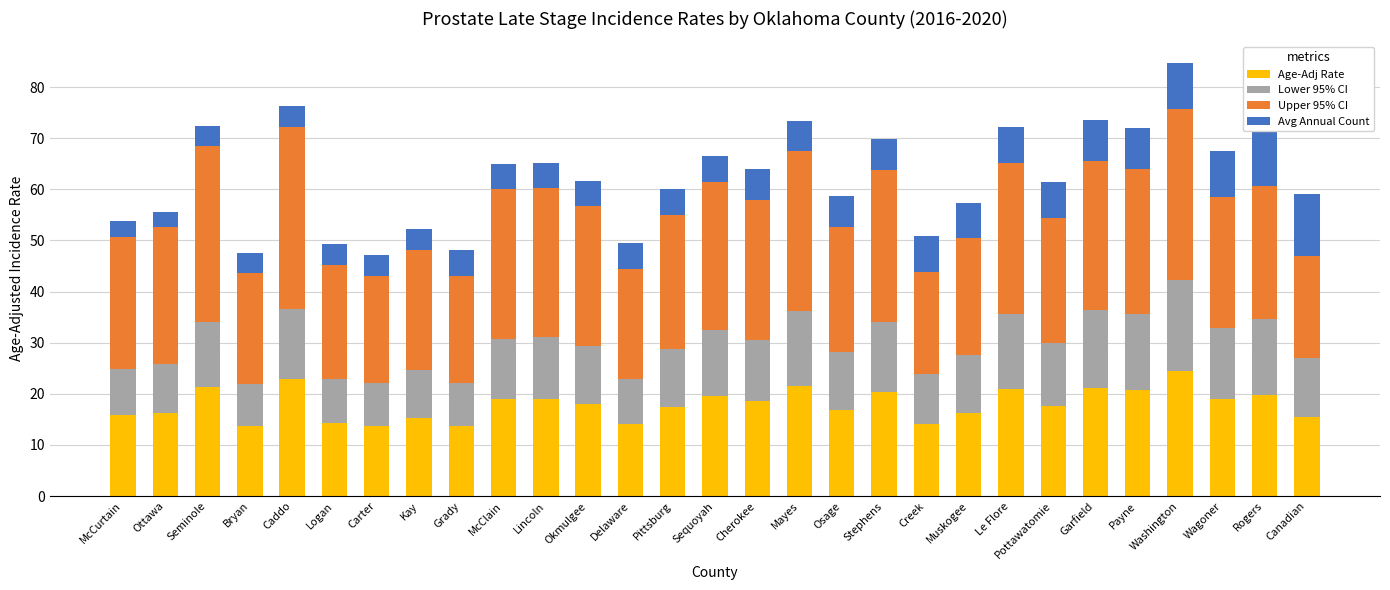

What is the difference between the maximum and minimum values in the Age-Adj Rate series?

10.9